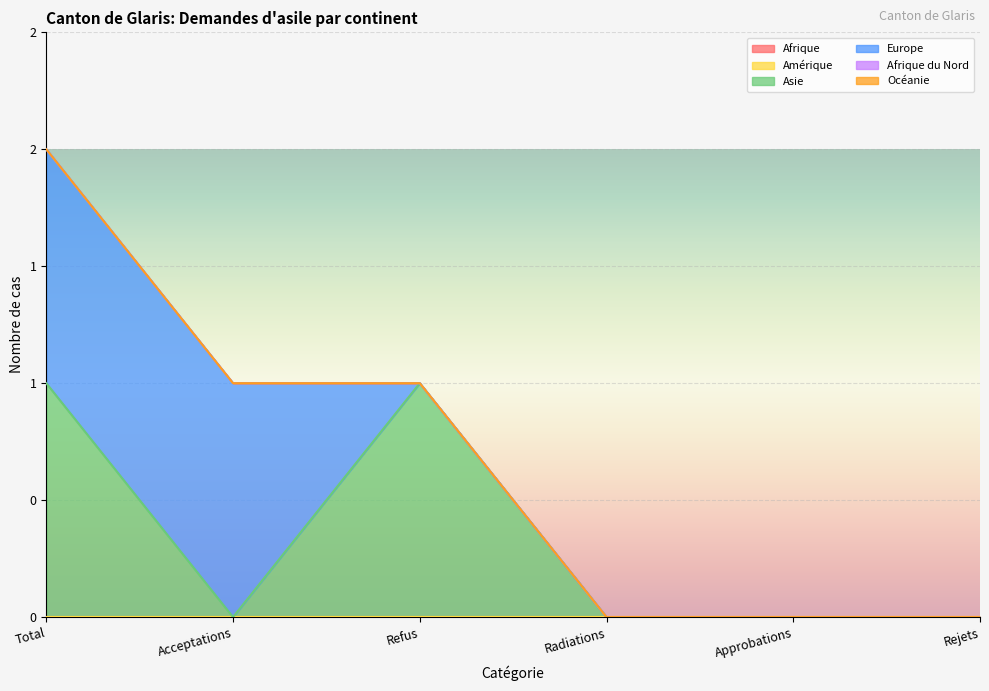

What is the label of the 5th point from the right?

Acceptations